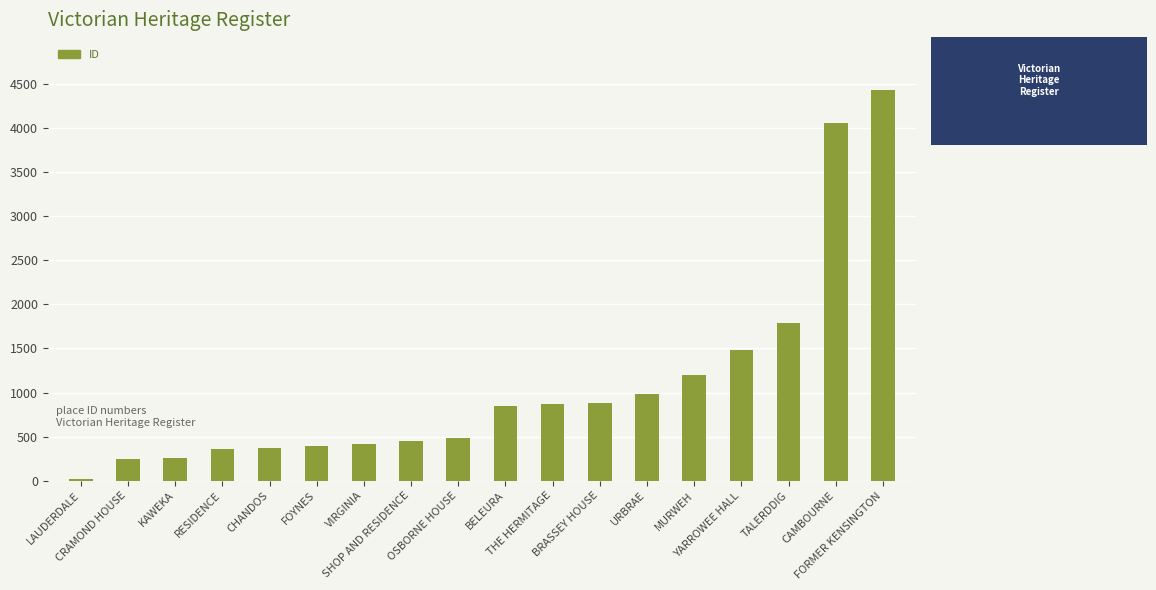

What is the average value?

1085